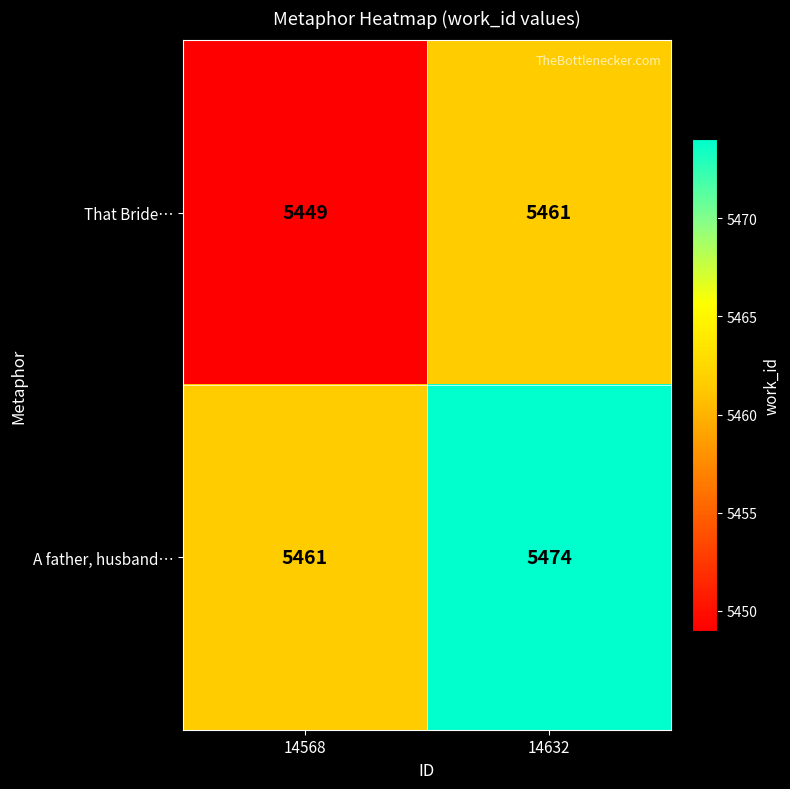

Reading left to right, extract all data points from this chart.

That Bride…: 14568=5449	14632=5461
A father, husband…: 14568=5461	14632=5474